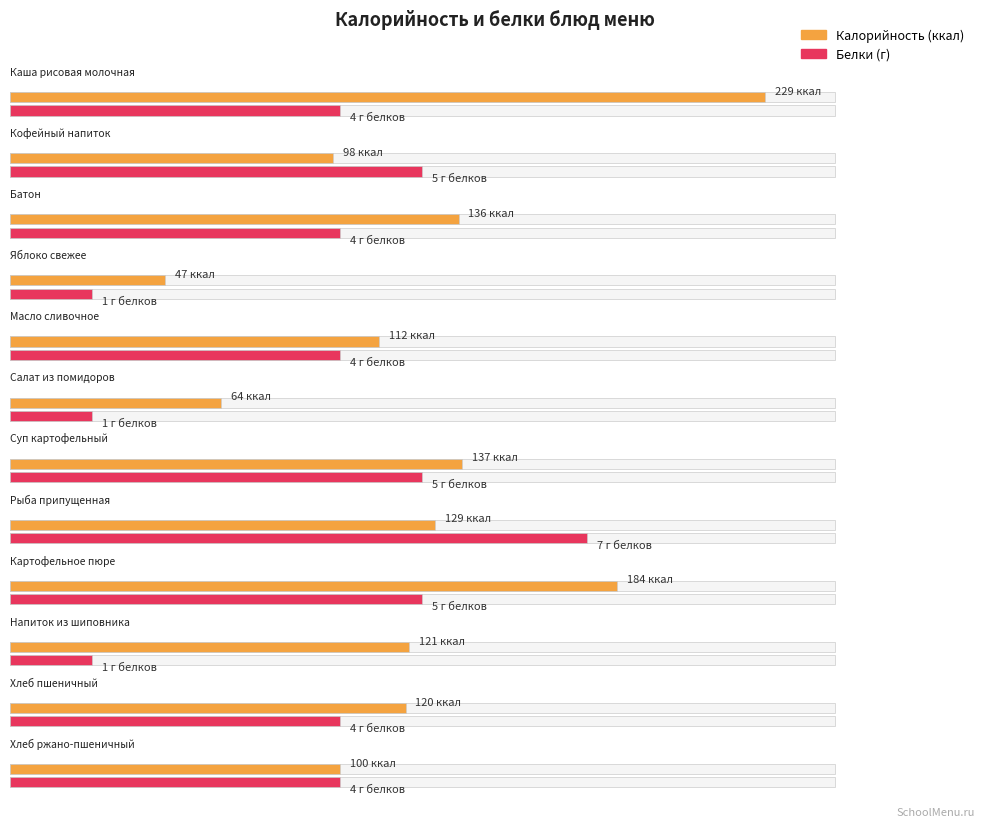

Is it true that Белки equals 3 at Рыба припущенная?

False